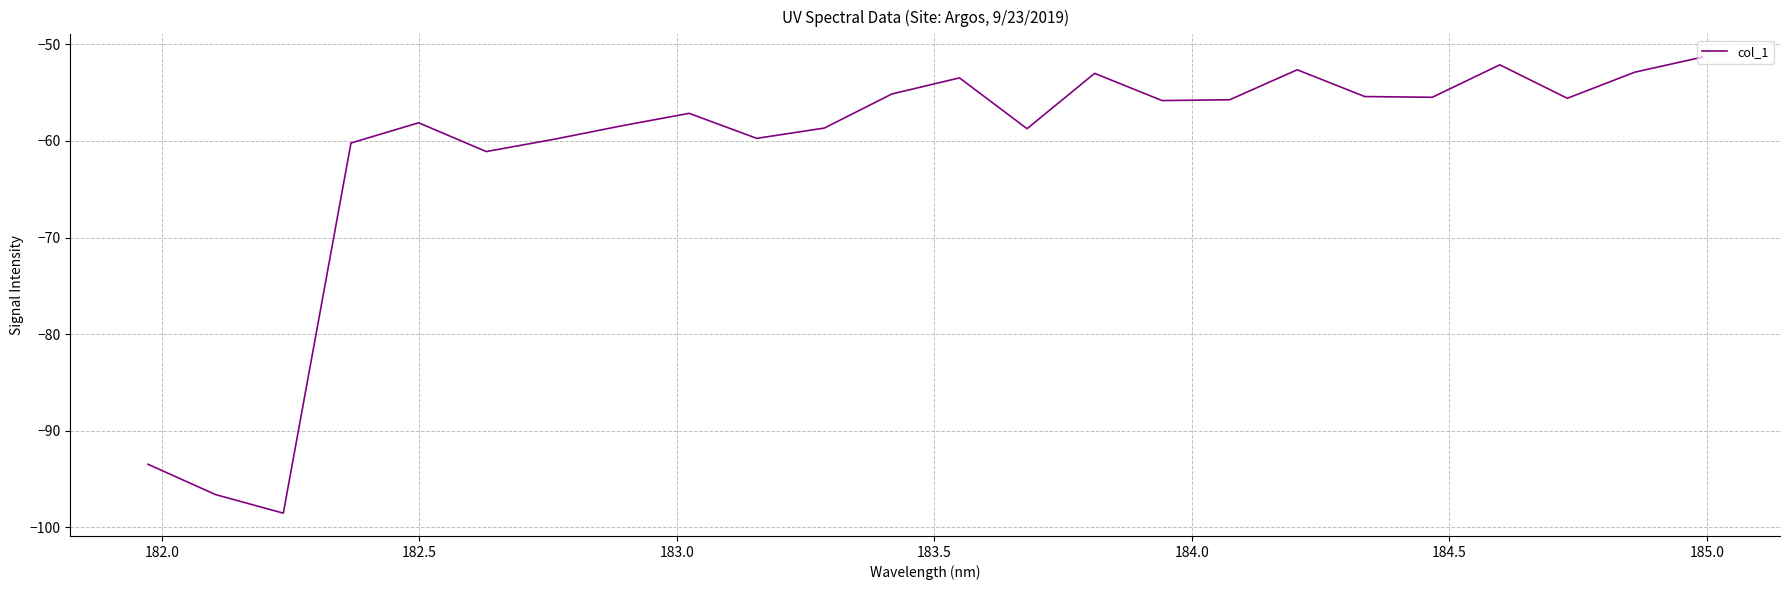

What is the maximum value shown in the chart?

-51.3